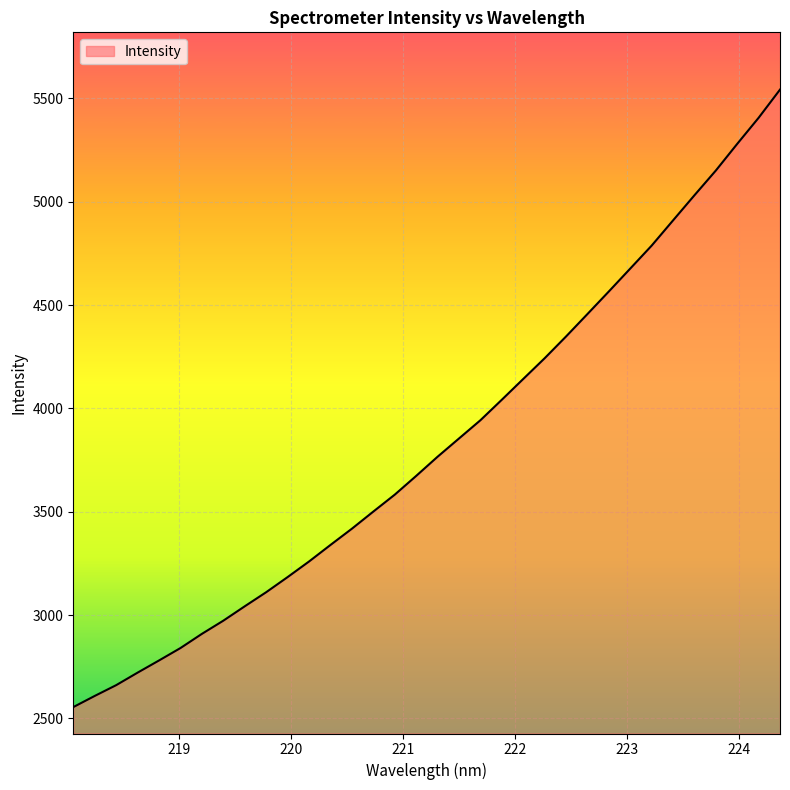

What is the maximum value shown in the chart?

5542.3